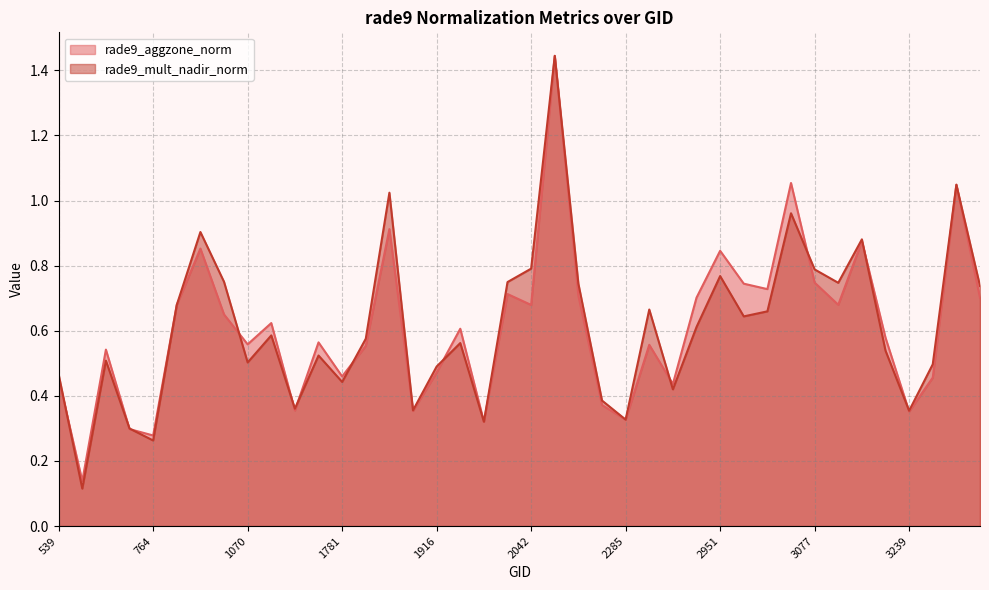

What are all the series names shown in the legend?

rade9_aggzone_norm, rade9_mult_nadir_norm